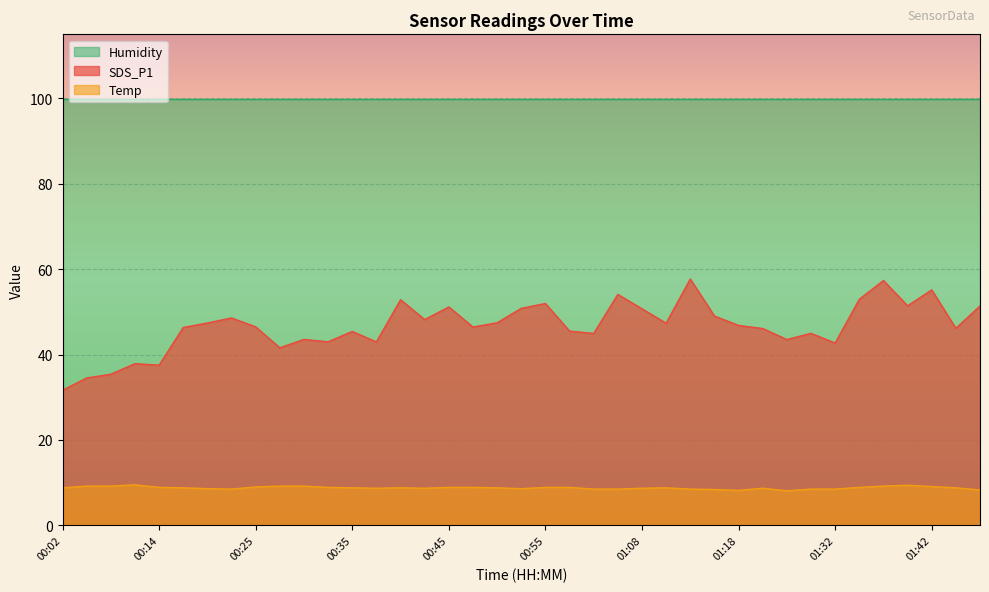

True or false: Temp has a value of 14.4 at 00:58.

False